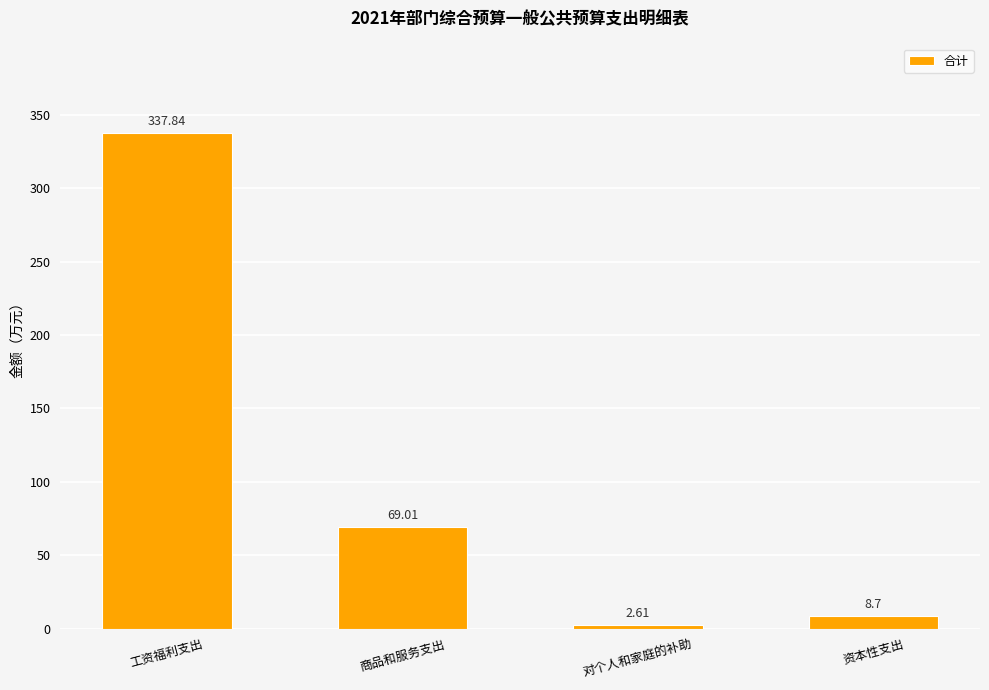

What is the difference between the maximum and minimum values?

335.2